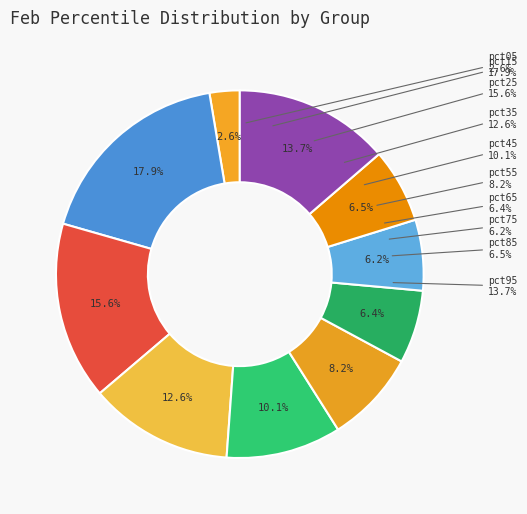

How many slices are in this pie chart?

10